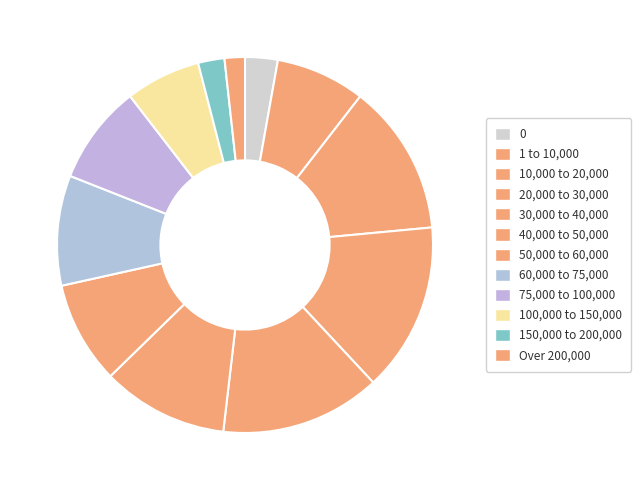

What is the ratio of the value at 10,000 to 20,000 to the value at 50,000 to 60,000?

1.5